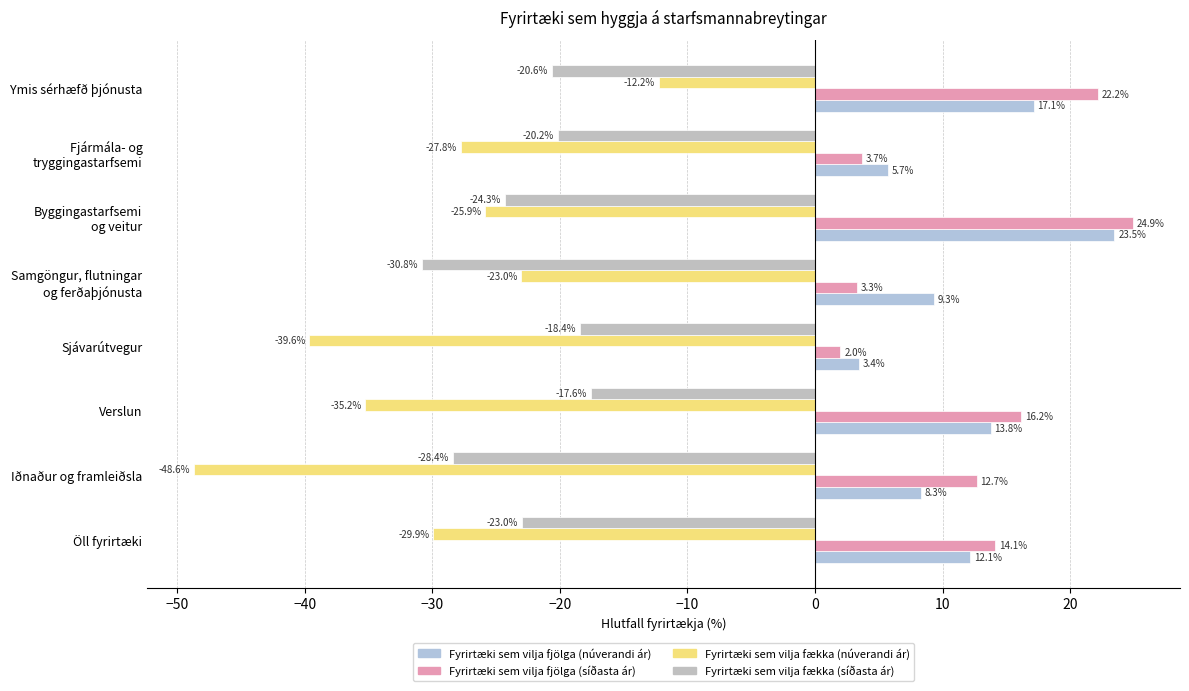

What is the maximum value shown in the chart?

24.9